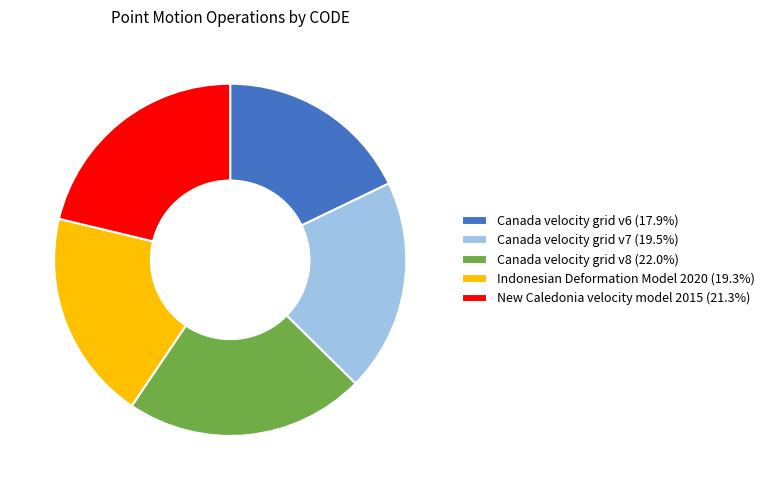

Which slice is the largest?

Canada velocity grid v8